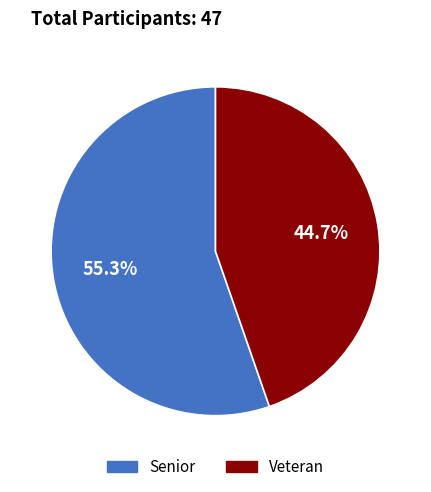

Do Veteran and Senior together represent more than half of the pie?

Yes